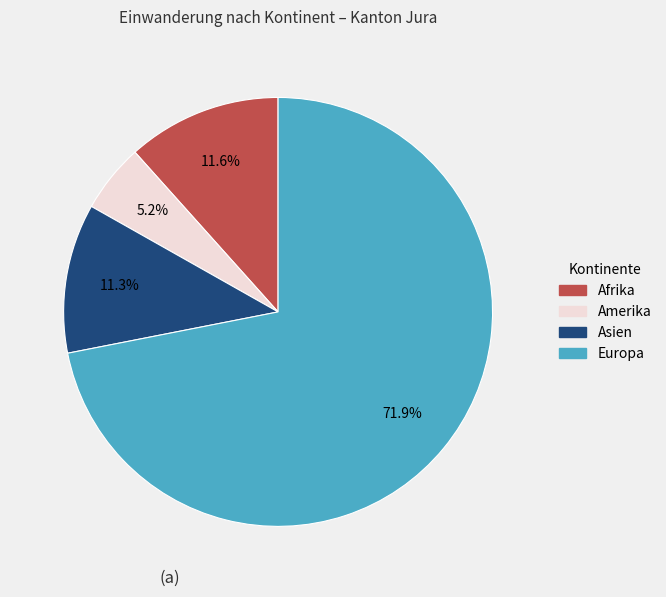

Does any single category account for the majority?

Yes